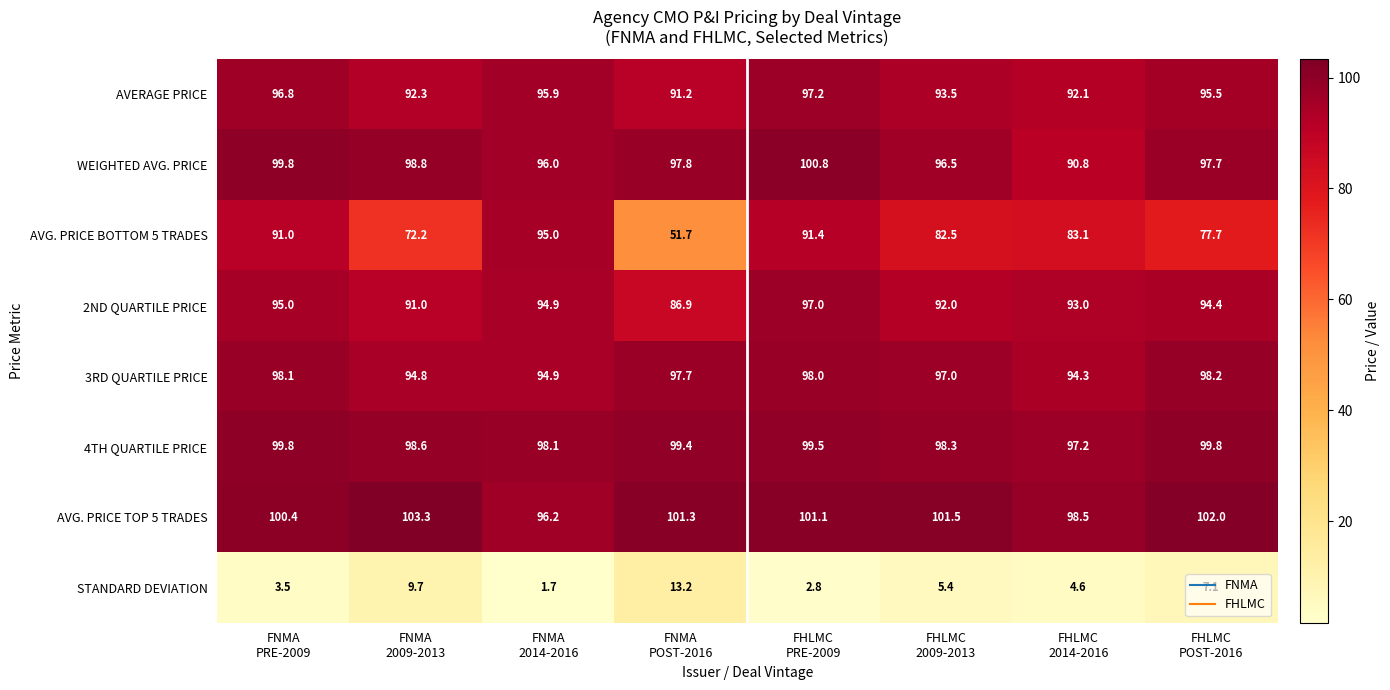

At which category is the sum across all series the highest?

FHLMC
PRE-2009